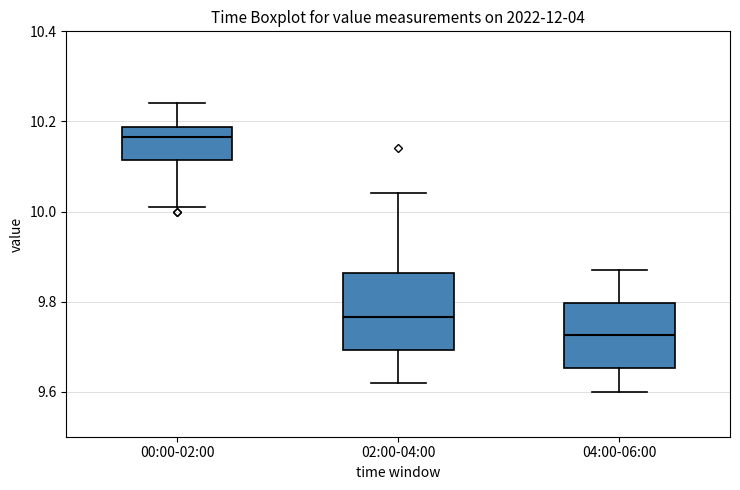

Reading left to right, read every box against the y-axis: the position of its median line, the range the box covers, and the ends of its whiskers. The values are not printed on the chart, so give them approximately, as read against the axis.

00:00-02:00: median 10.16, box 10.12 to 10.18, whiskers 10.02 to 10.24
02:00-04:00: median 9.76, box 9.70 to 9.86, whiskers 9.62 to 10.04
04:00-06:00: median 9.72, box 9.66 to 9.80, whiskers 9.60 to 9.88